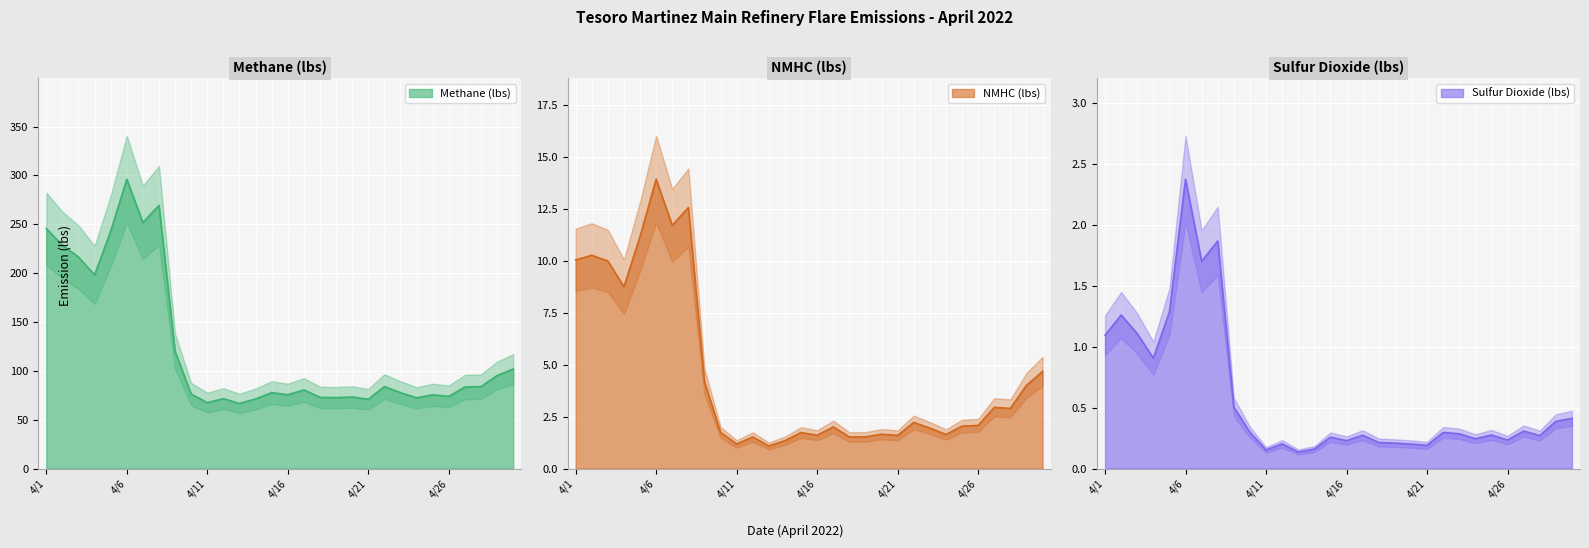

Does the chart display data point markers on the line(s)?

No